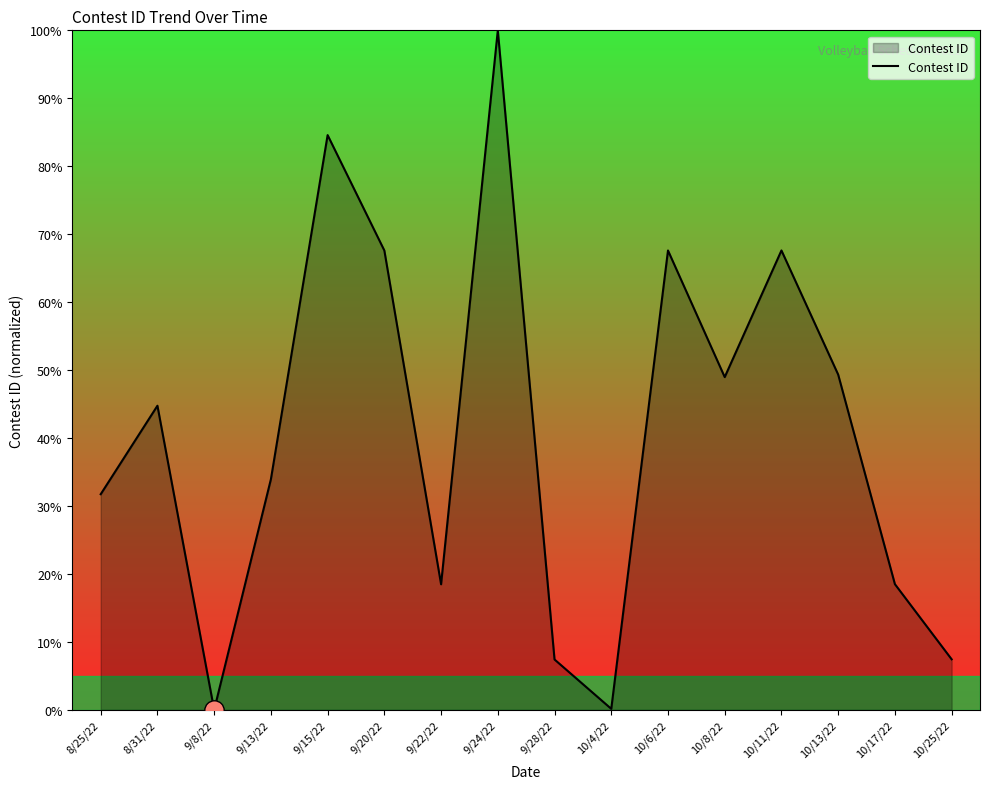

What is the ratio of the value at 10/11/22 to the value at 10/6/22?

1.0